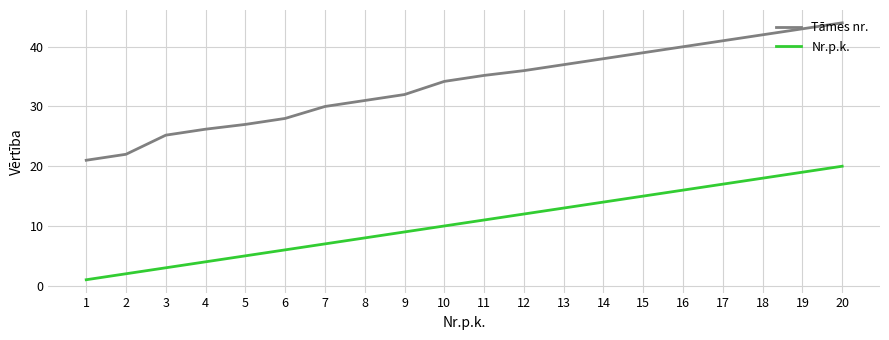

How many lines are shown in the chart?

2